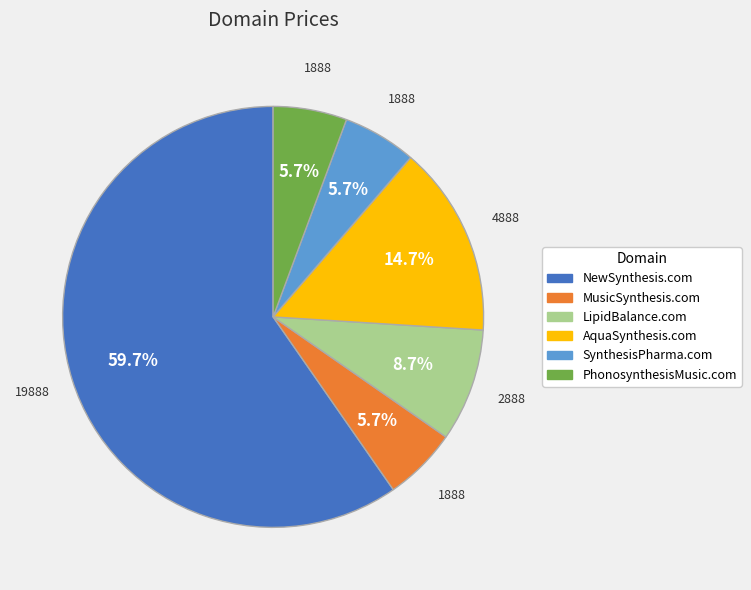

True or false: AquaSynthesis.com accounts for 15% of the total.

True